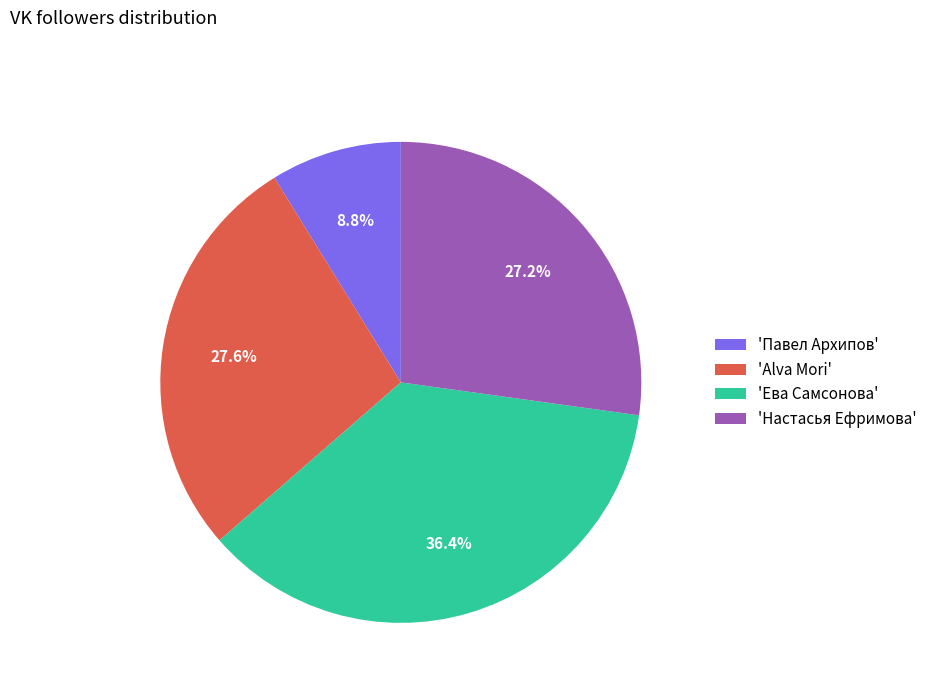

Which has a higher value, 'Настасья Ефримова' or 'Павел Архипов'?

'Настасья Ефримова'